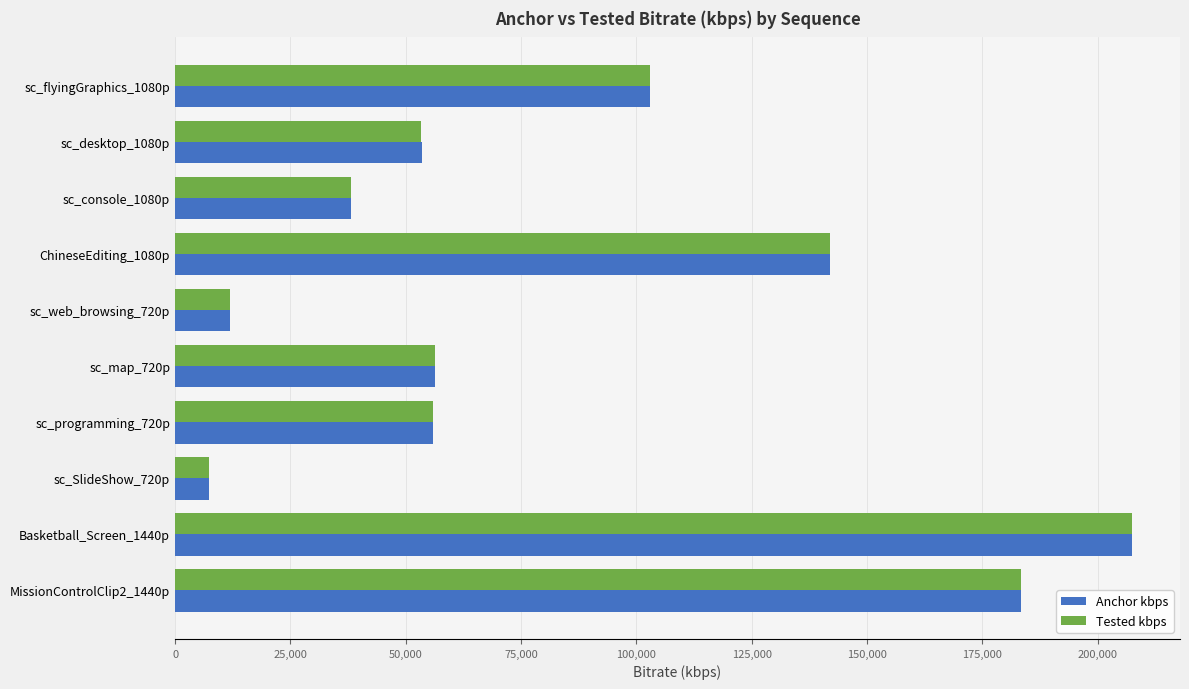

What is the minimum value for Anchor kbps?

7283.7